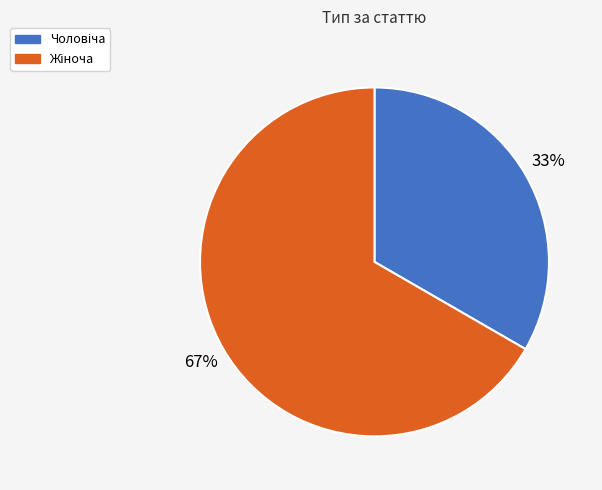

To the nearest percent, what is the average slice percentage?

50%